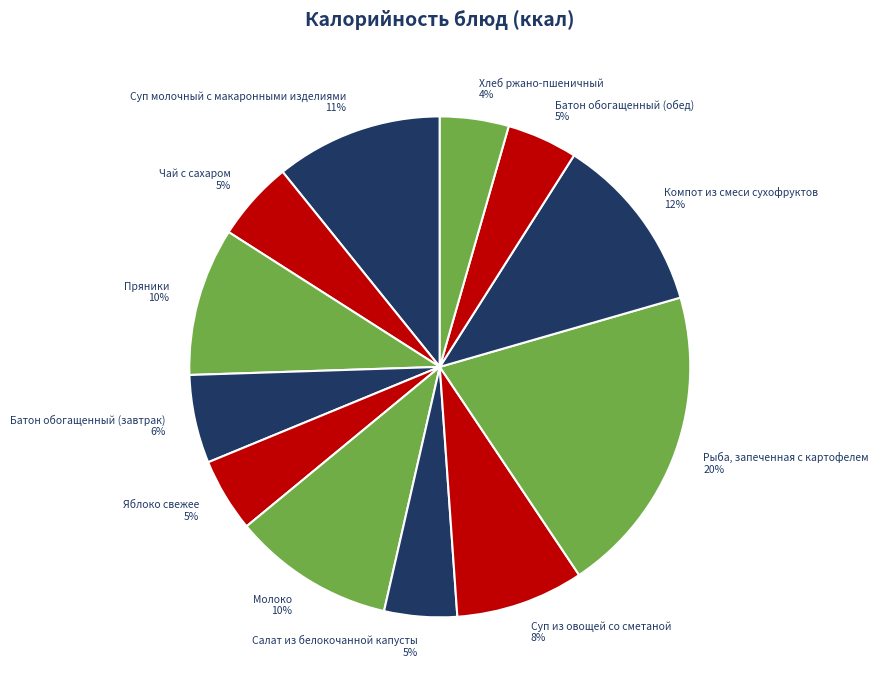

To the nearest percent, what is the difference between the Пряники and Батон обогащенный (завтрак) slice percentages?

4%